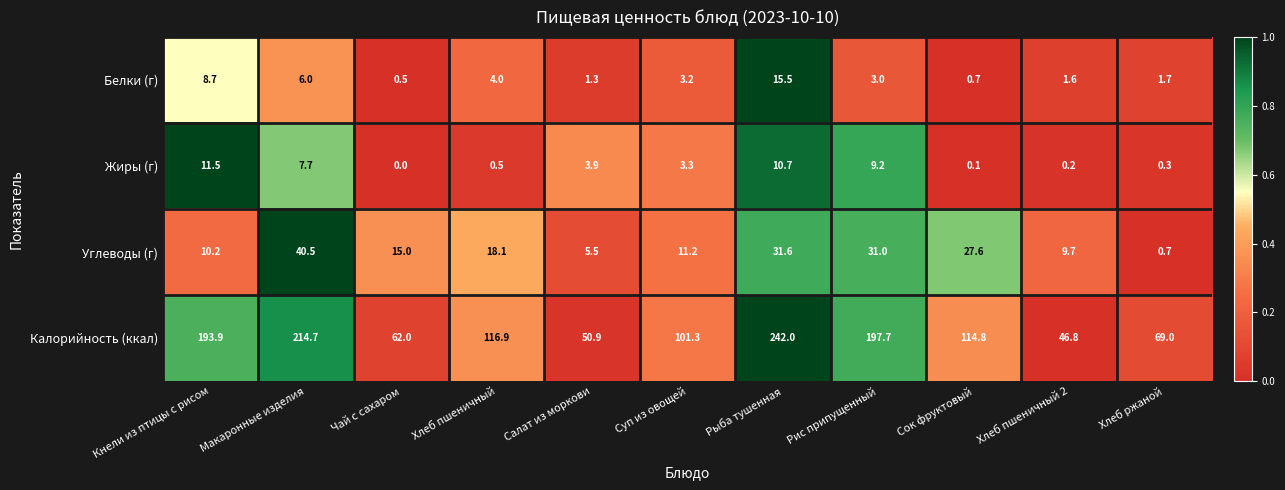

Rank the categories by Калорийность (ккал) value from lowest to highest.

Хлеб пшеничный 2, Салат из моркови, Чай с сахаром, Хлеб ржаной, Суп из овощей, Сок фруктовый, Хлеб пшеничный, Кнели из птицы с рисом, Рис припущенный, Макаронные изделия, Рыба тушенная